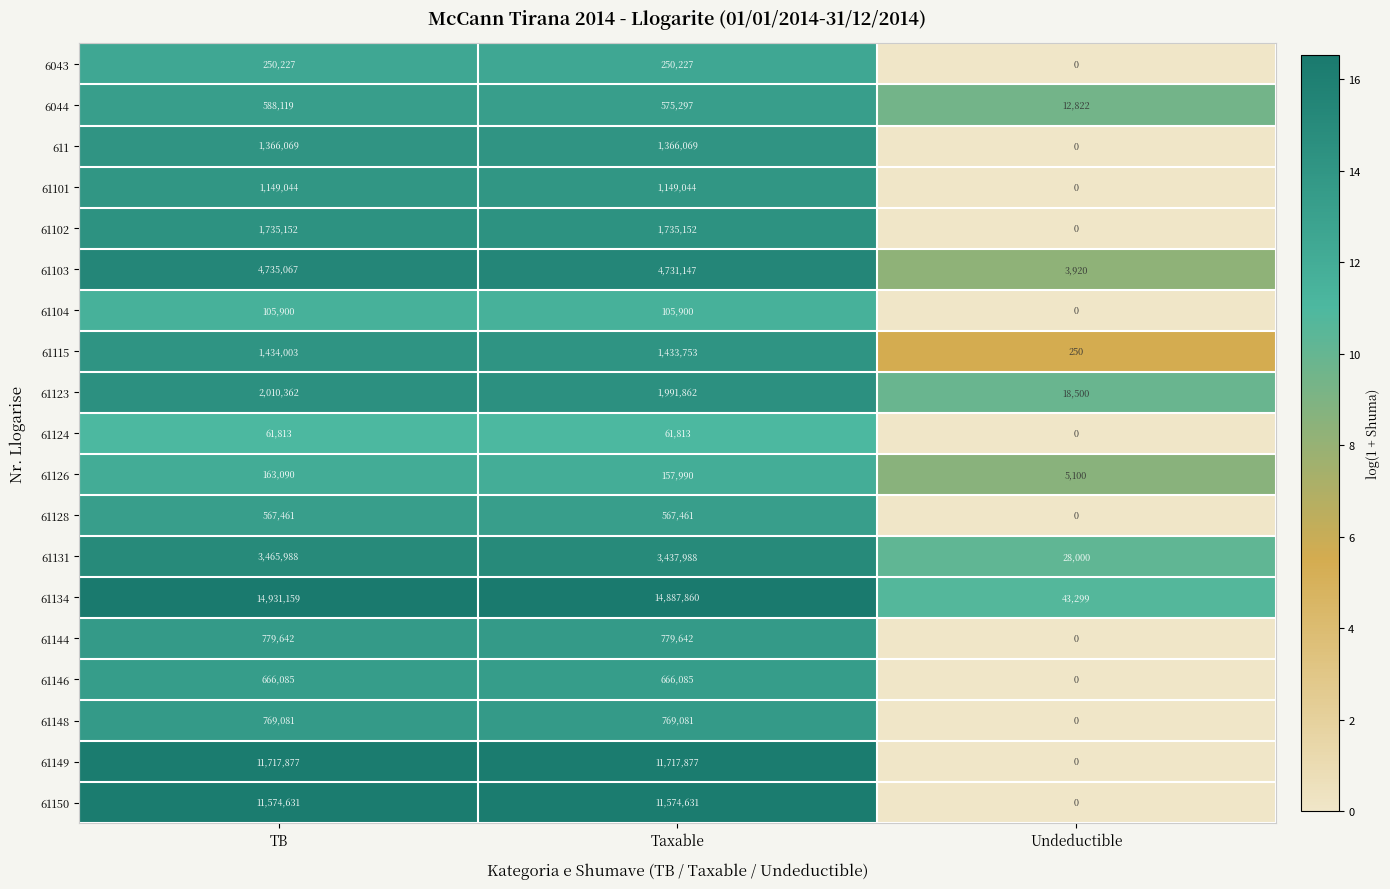

The 61126 series shows 64300 at TB. True or false?

False